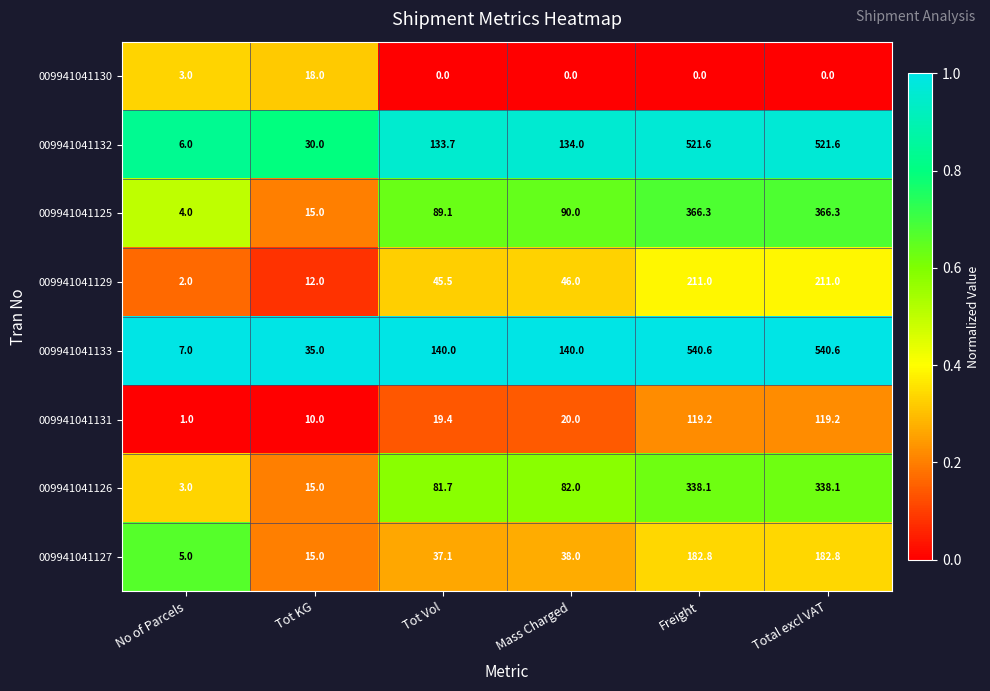

The 009941041125 series shows 89.1 at Tot Vol. True or false?

True